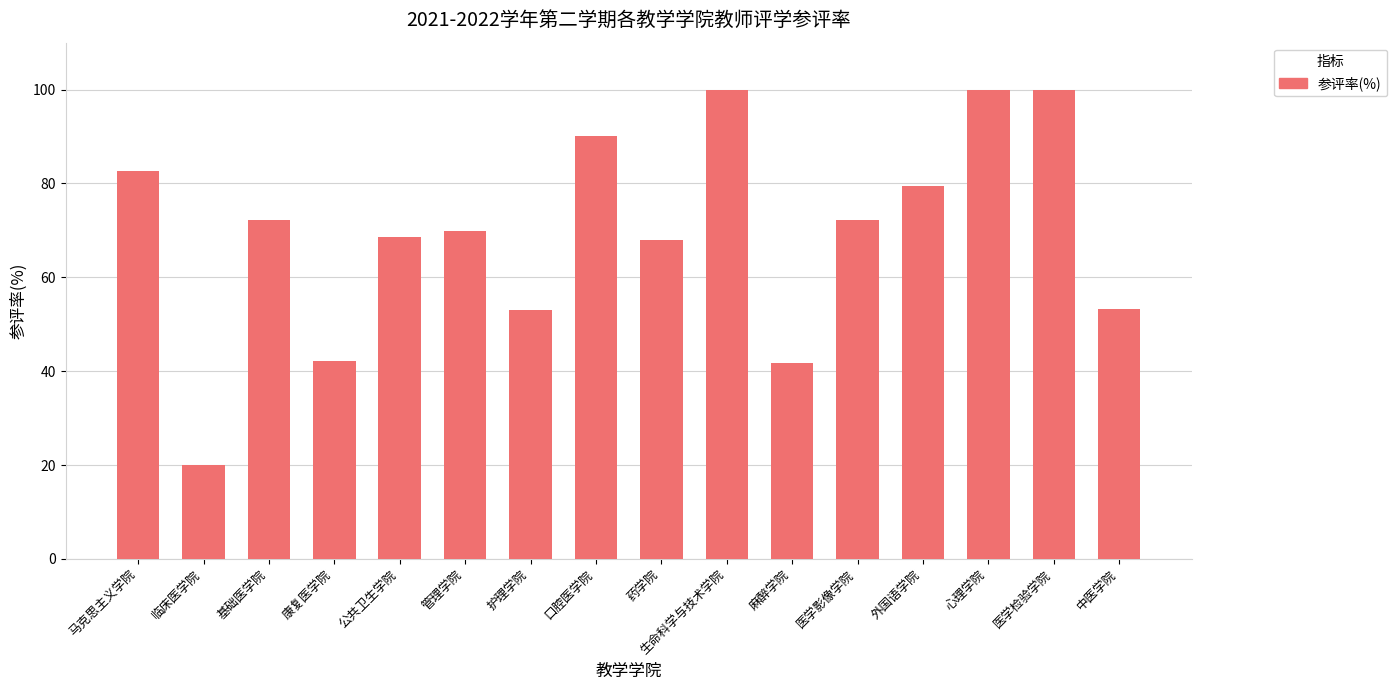

At which category does the chart reach its minimum across all series?

临床医学院